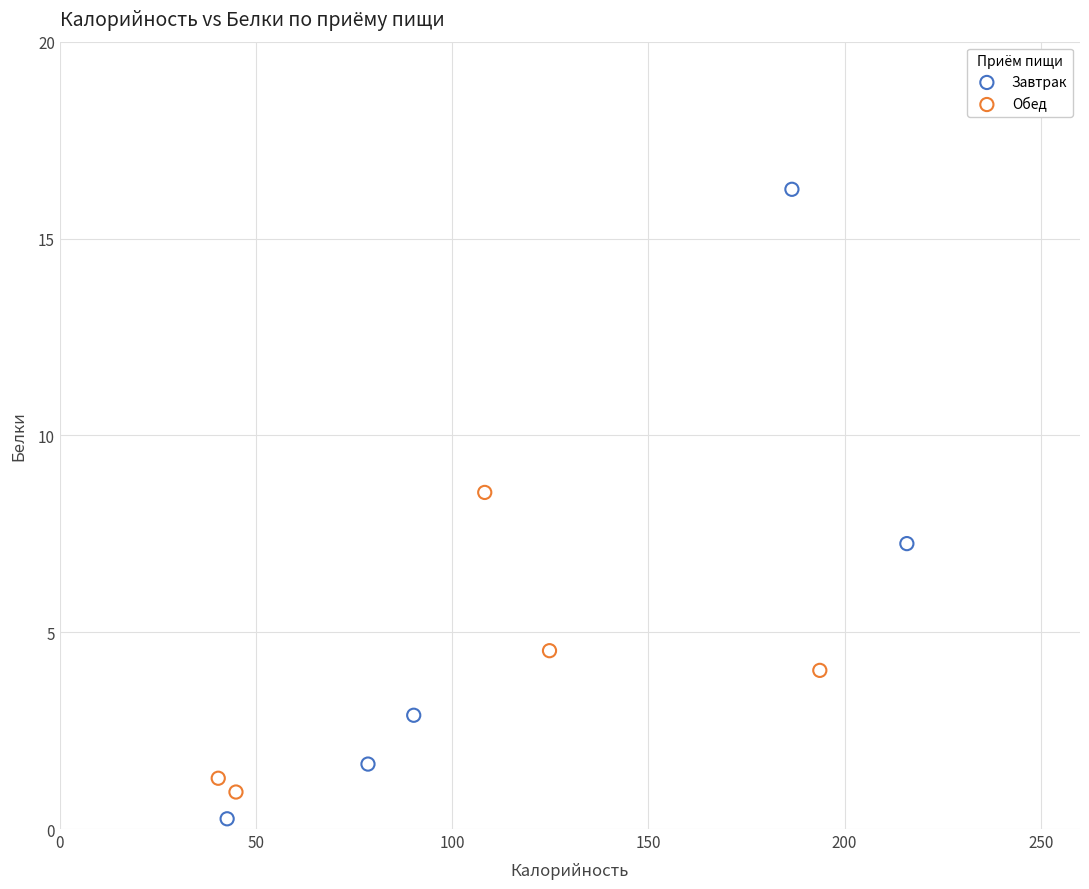

Which series contains the highest Y value?

Завтрак